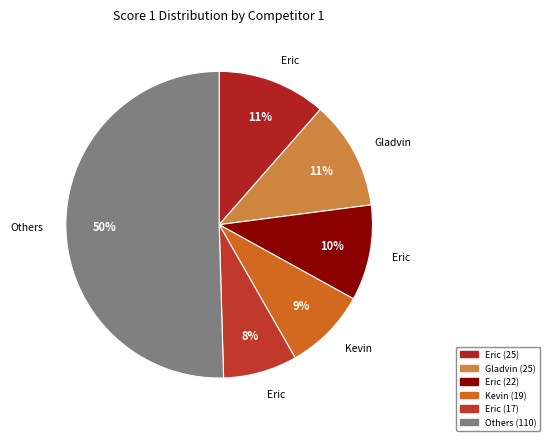

How many slices are in this pie chart?

6